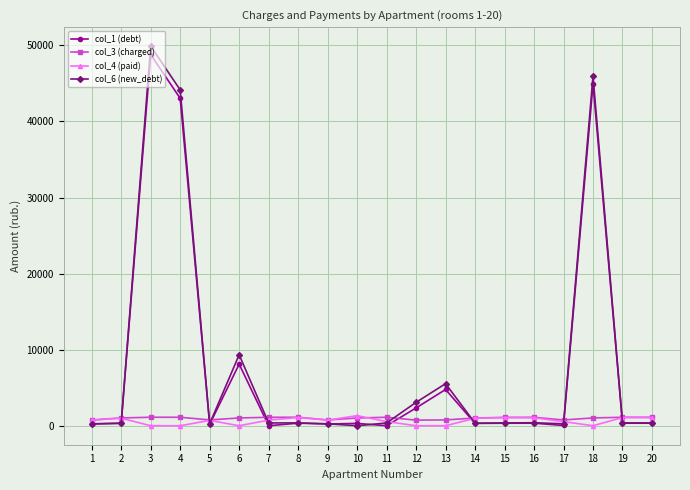

What is the total value across all series at 1?

1974.5